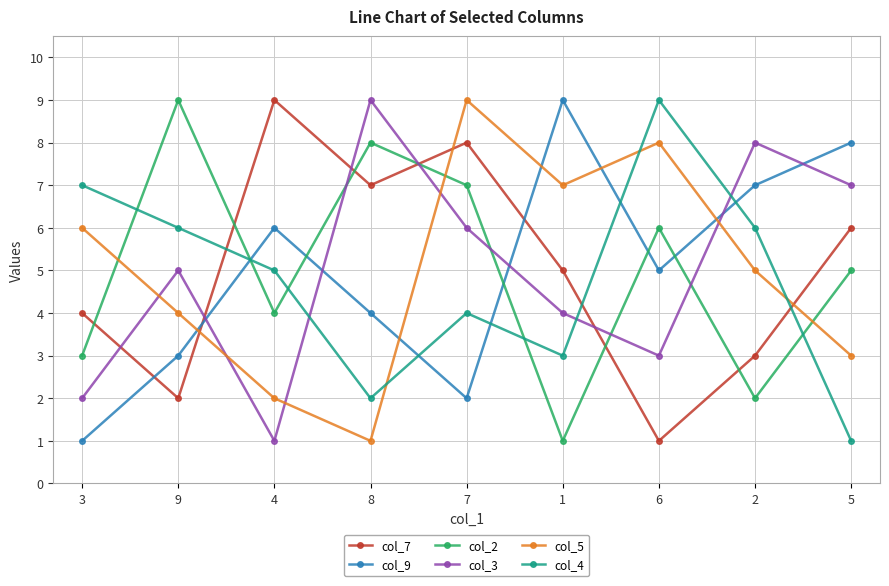

Which series changed the most between 7 and 1?

col_9